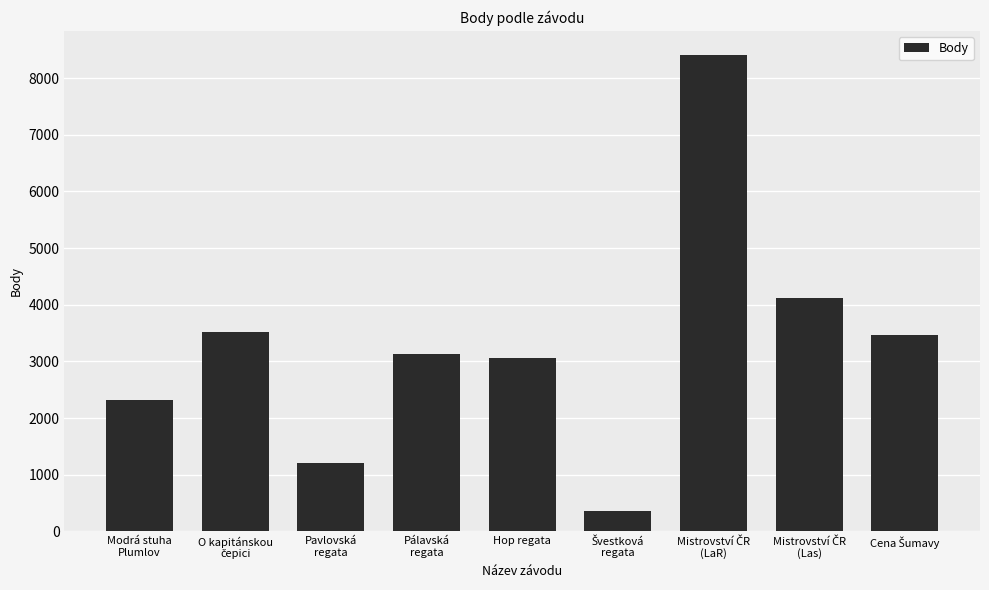

What is the minimum value shown in the chart?

351